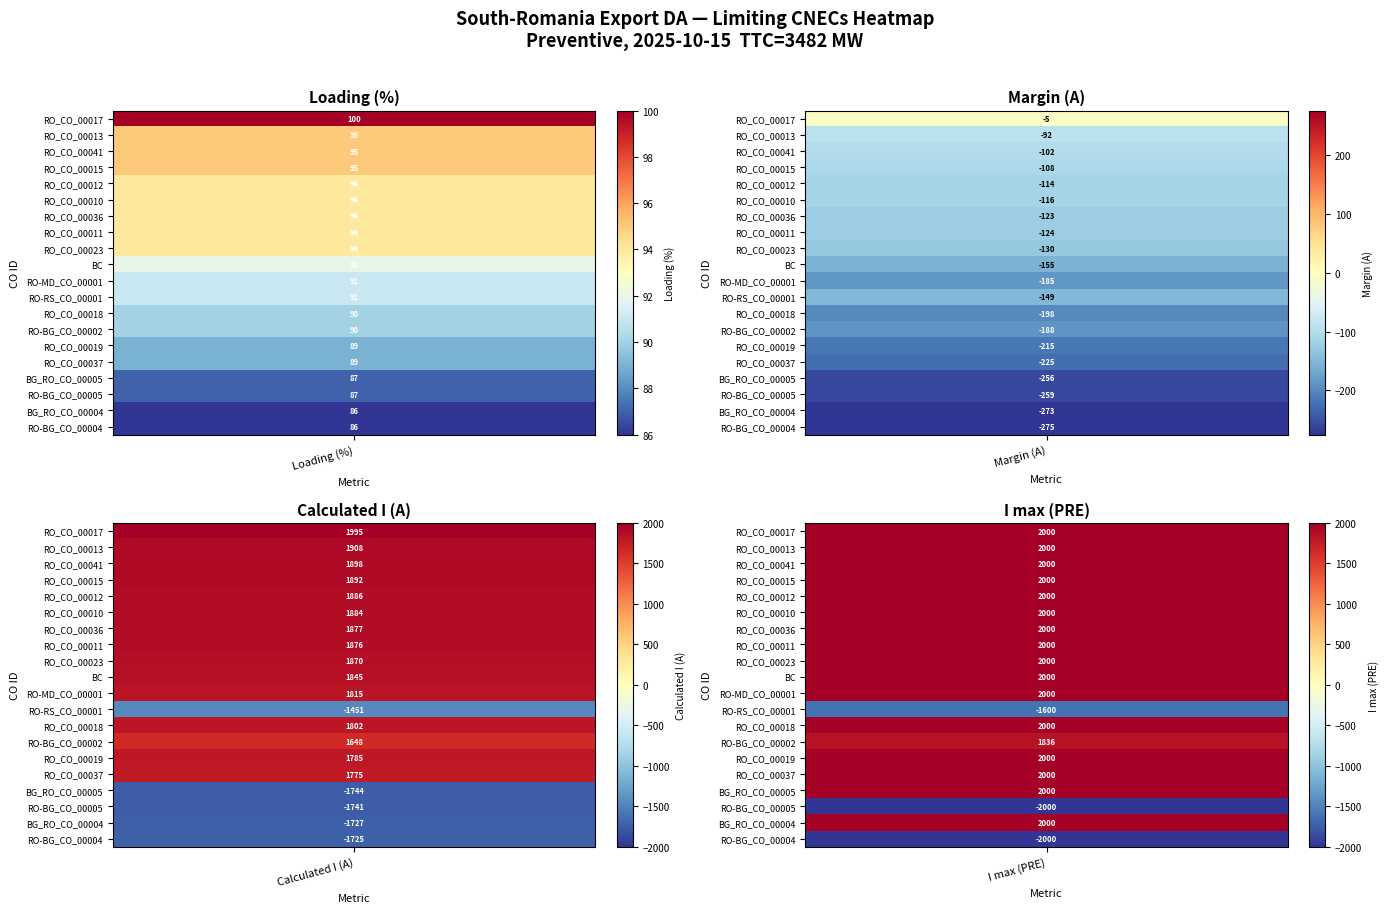

Count the number of data series in this chart.

20